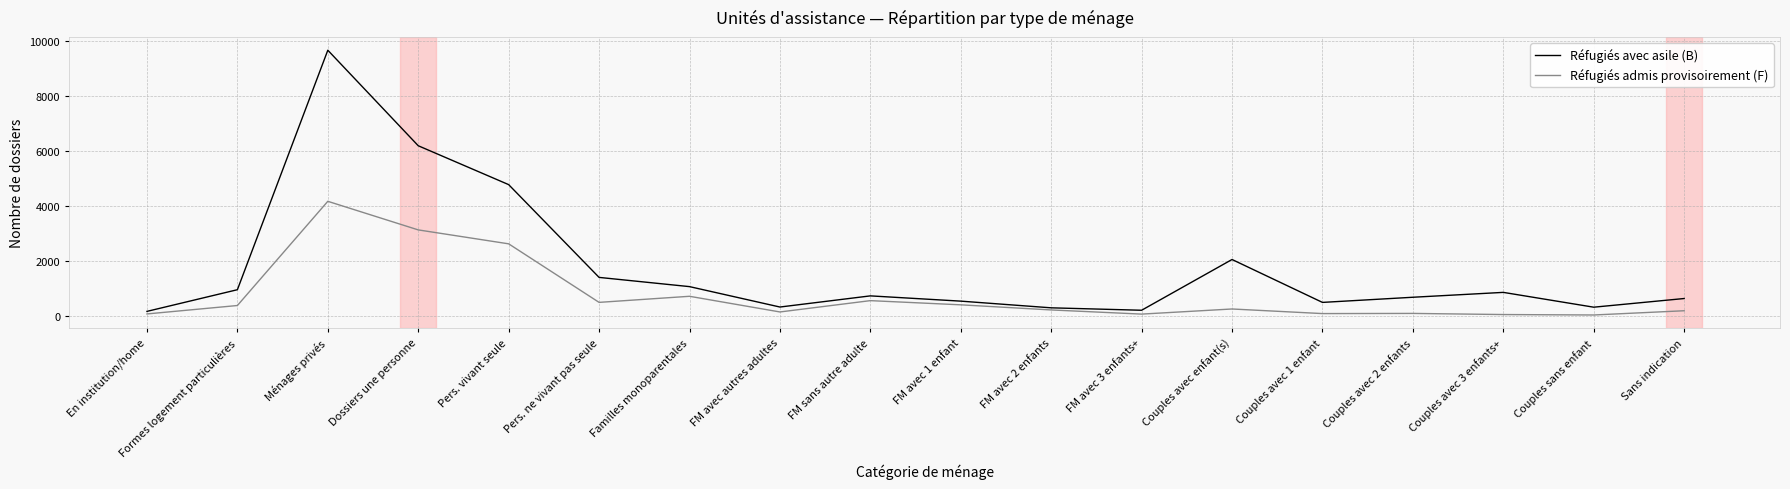

How many lines are shown in the chart?

2